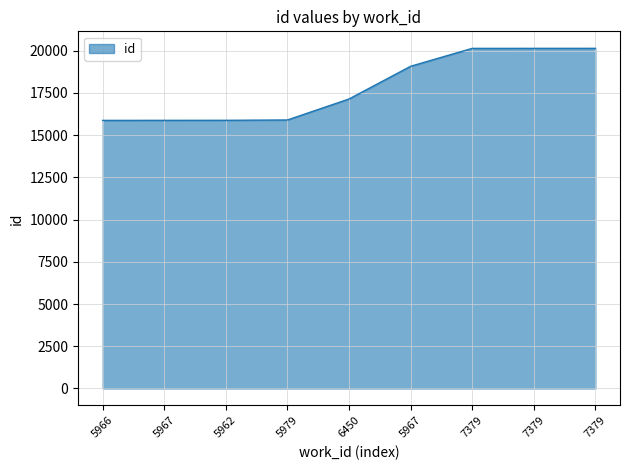

Which category has the lowest value across all series?

5966